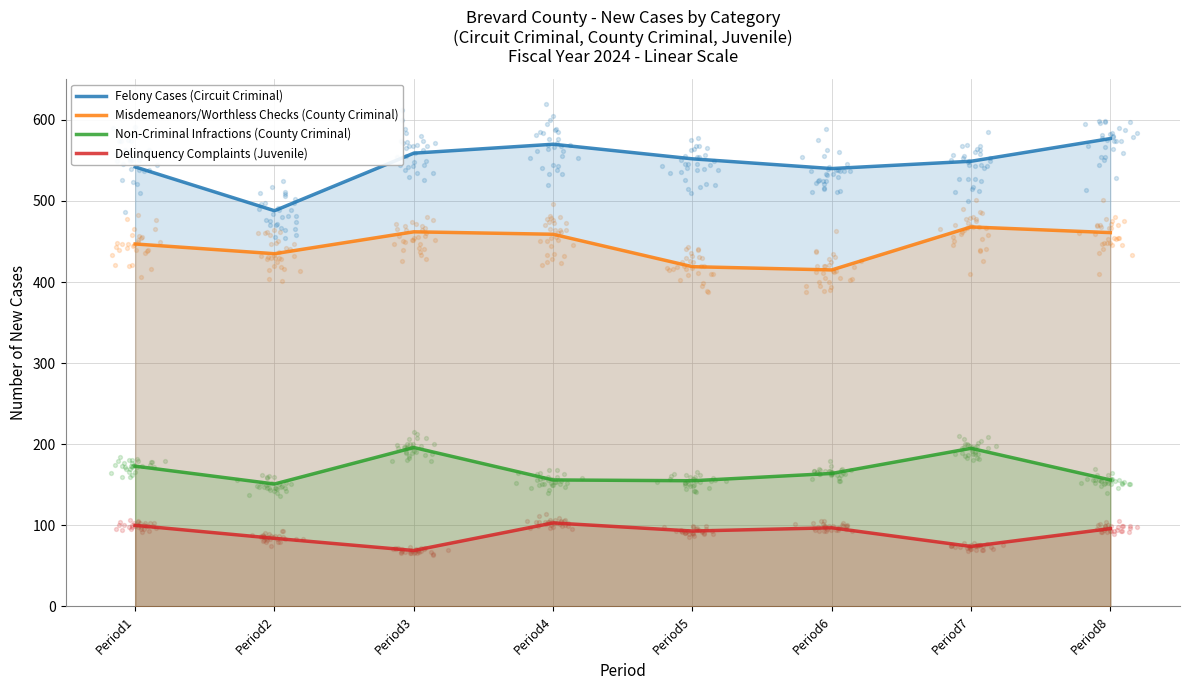

Which series has the largest total across all categories?

Felony Cases (Circuit Criminal)